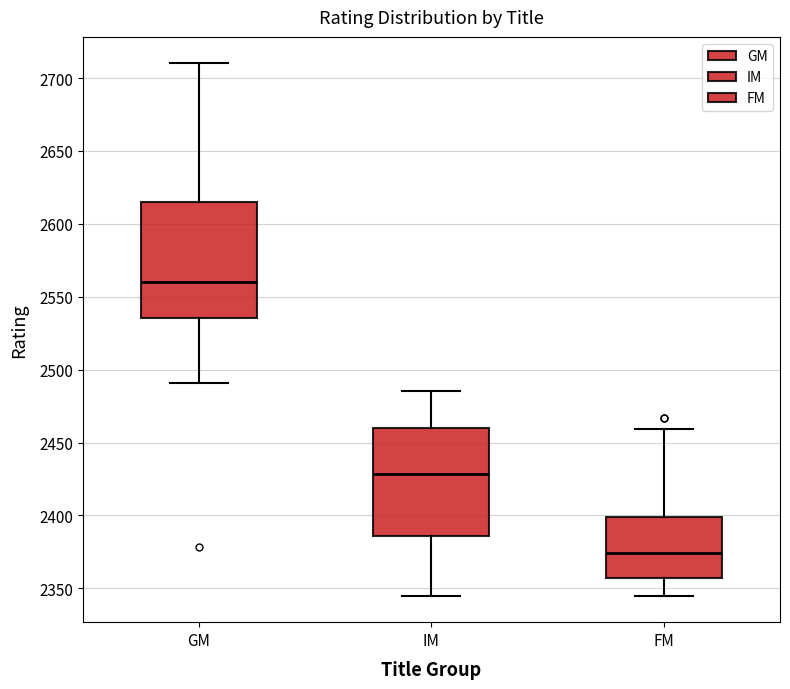

Reading left to right, transcribe this box plot: for each box, give where its median line is, the range the box spans, and where its two whiskers end, as read against the y-axis. The values are not printed on the chart, so give them approximately, as read against the axis.

GM: median 2560, box 2535 to 2615, whiskers 2490 to 2710
IM: median 2430, box 2385 to 2460, whiskers 2345 to 2485
FM: median 2375, box 2355 to 2400, whiskers 2345 to 2460